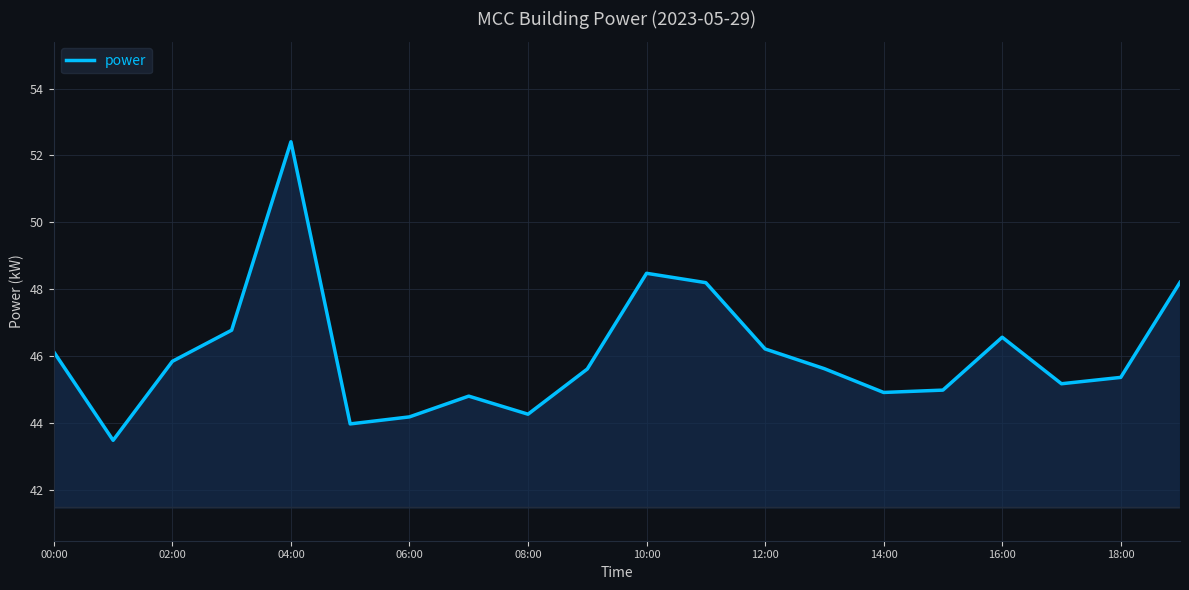

What is the maximum value shown in the chart?

52.4